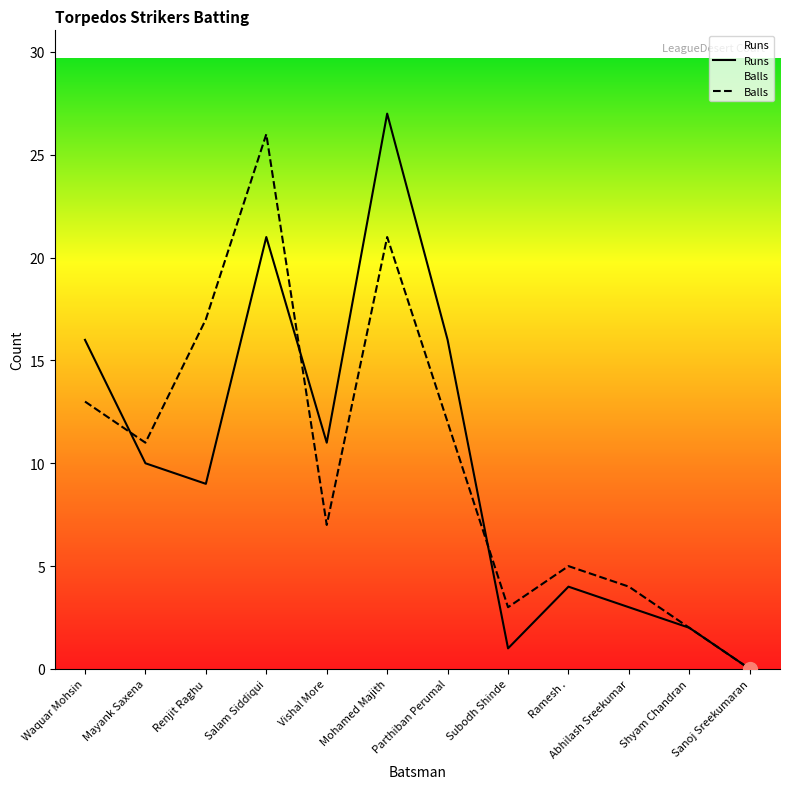

Where is the first local minimum for Balls?

Mayank Saxena